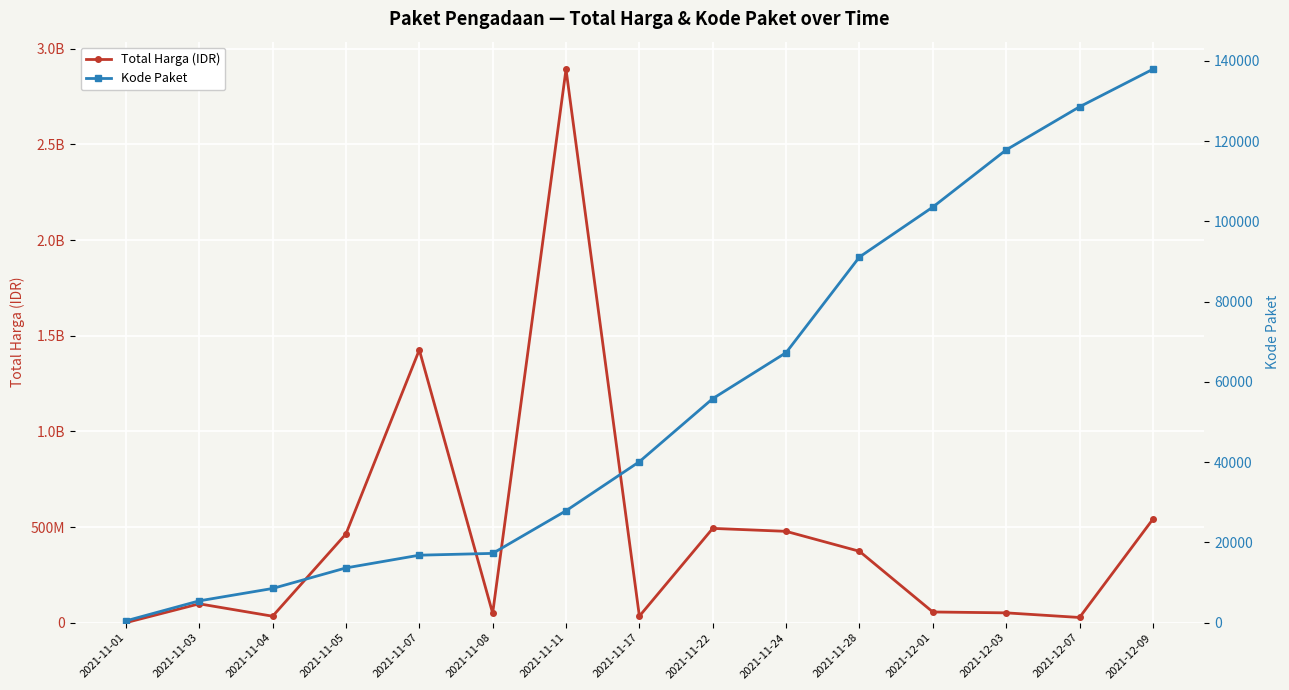

At which category is the sum across all series the highest?

2021-11-11